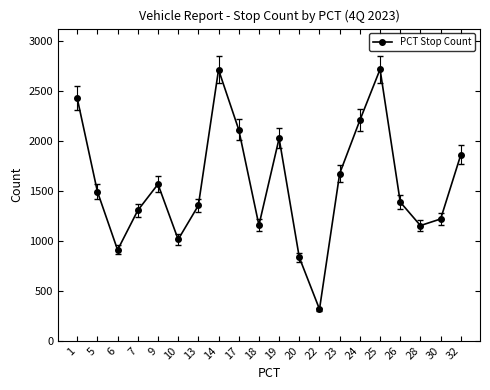

The chart shows a value of 1218 at 30. True or false?

True